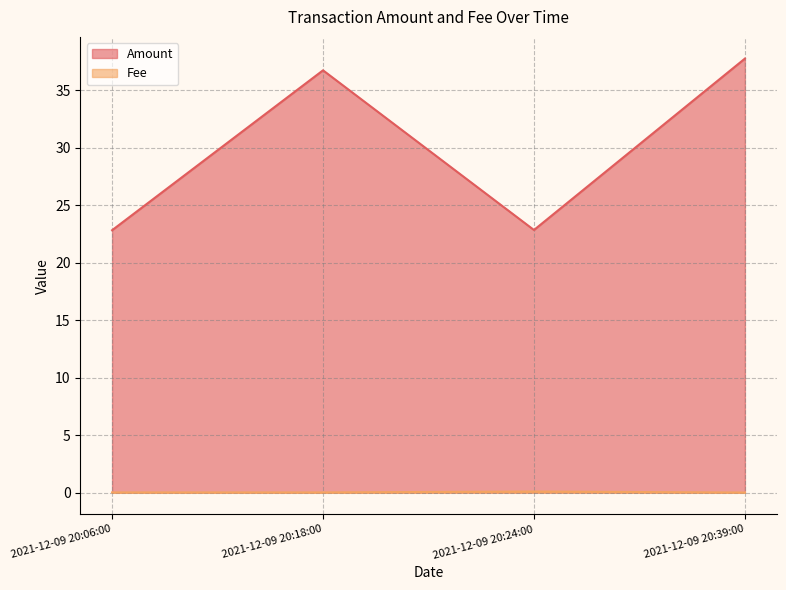

Between 2021-12-09 20:06:00 and 2021-12-09 20:24:00, which series saw the biggest shift?

Fee